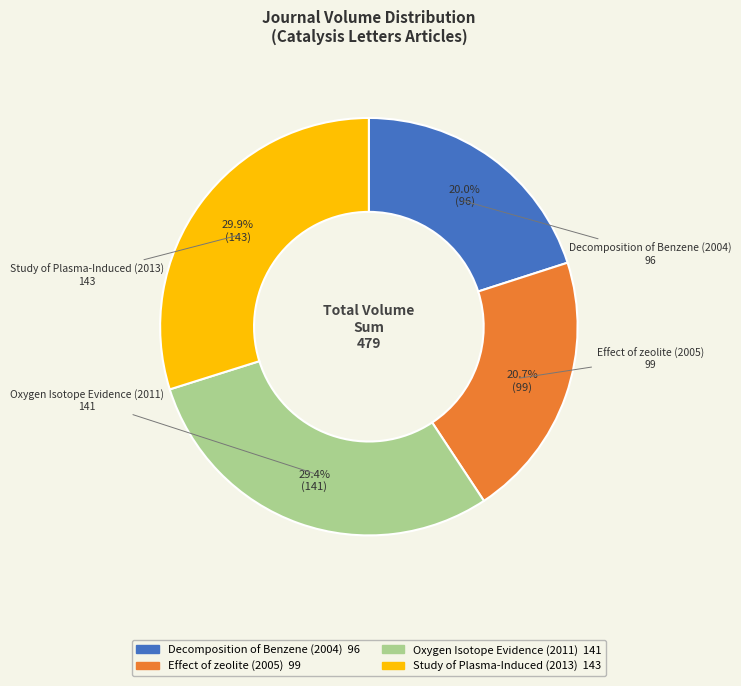

Is it true that Study of Plasma-Induced (2013) is 30% of the pie?

True